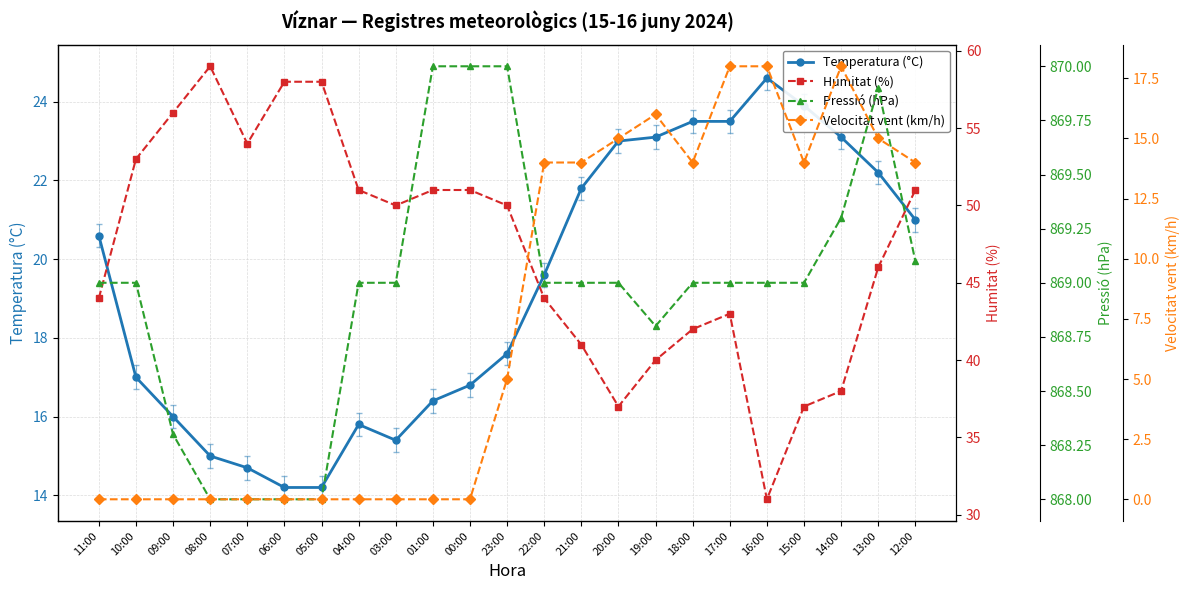

Which series has the largest range (max minus min)?

Humitat (%)